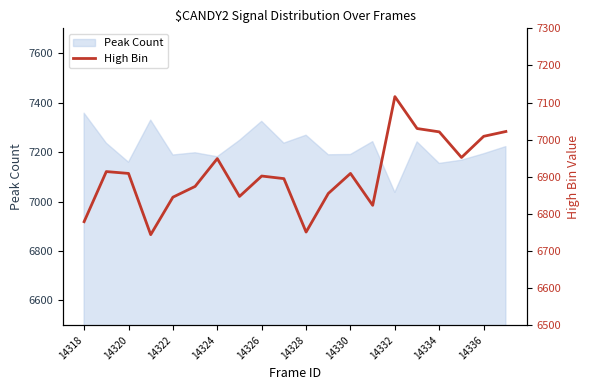

True or false: Peak Count has a value of 2921 at 14322.

False